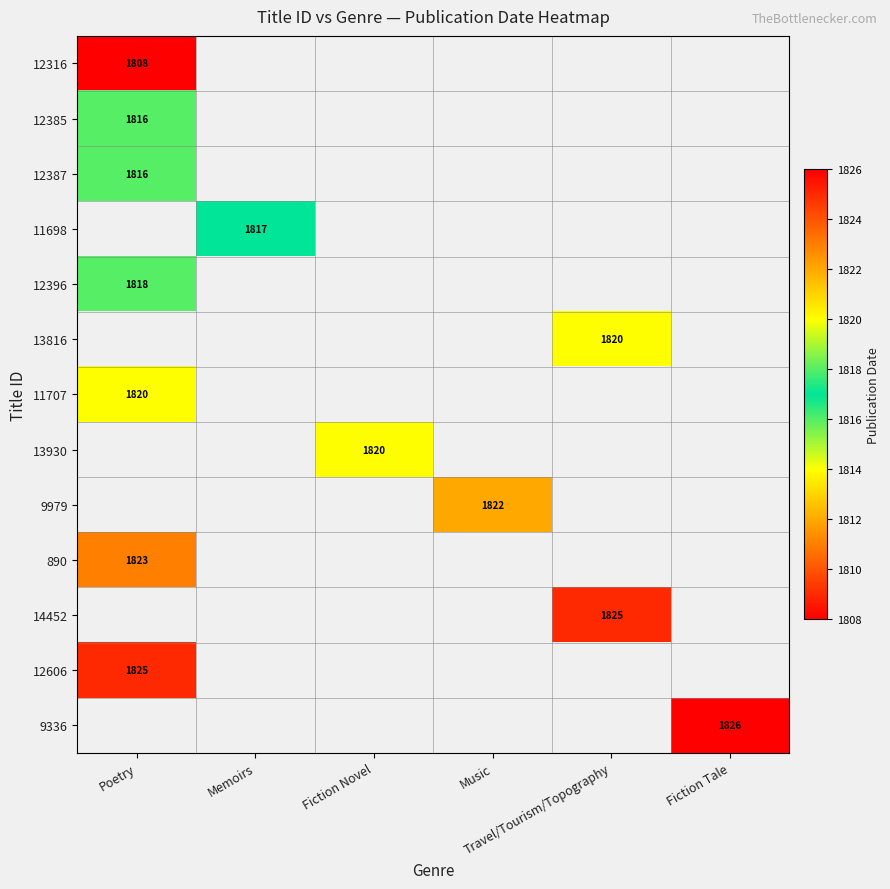

Which series has the widest spread of values?

12316